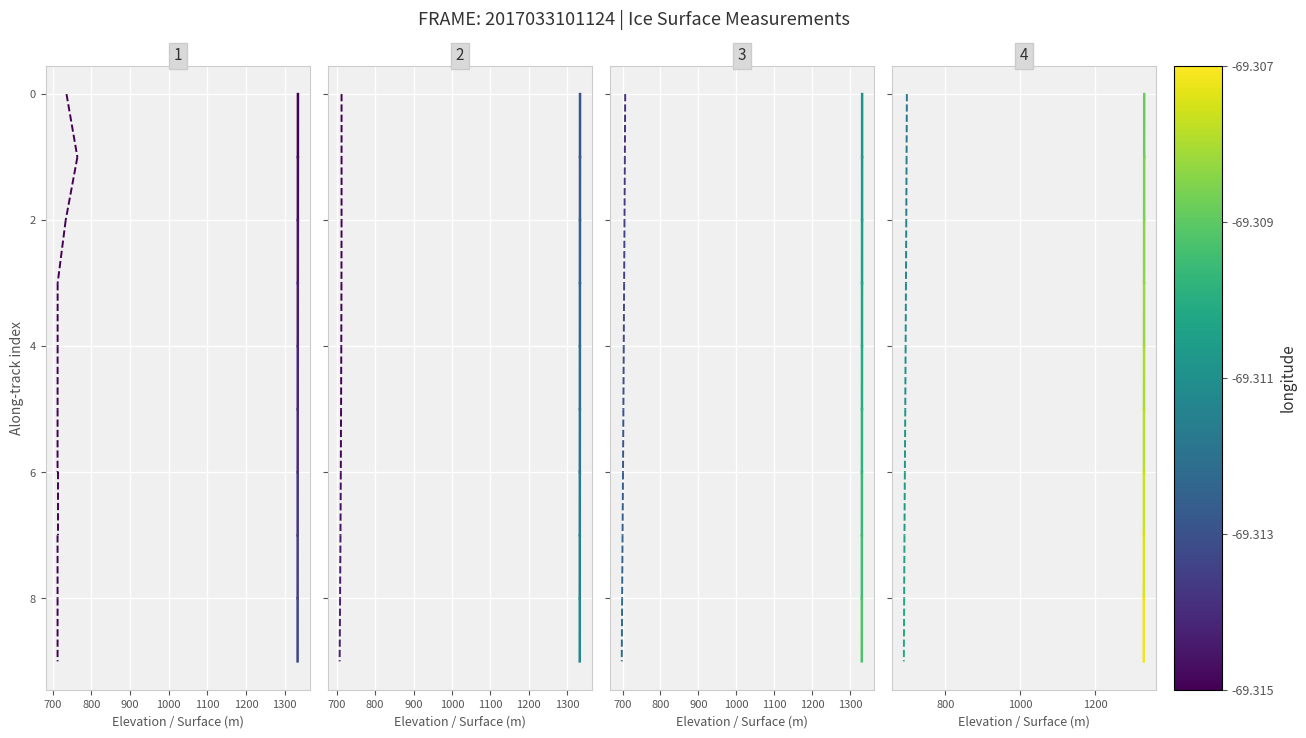

Which series has the largest range (max minus min)?

ELEVATION